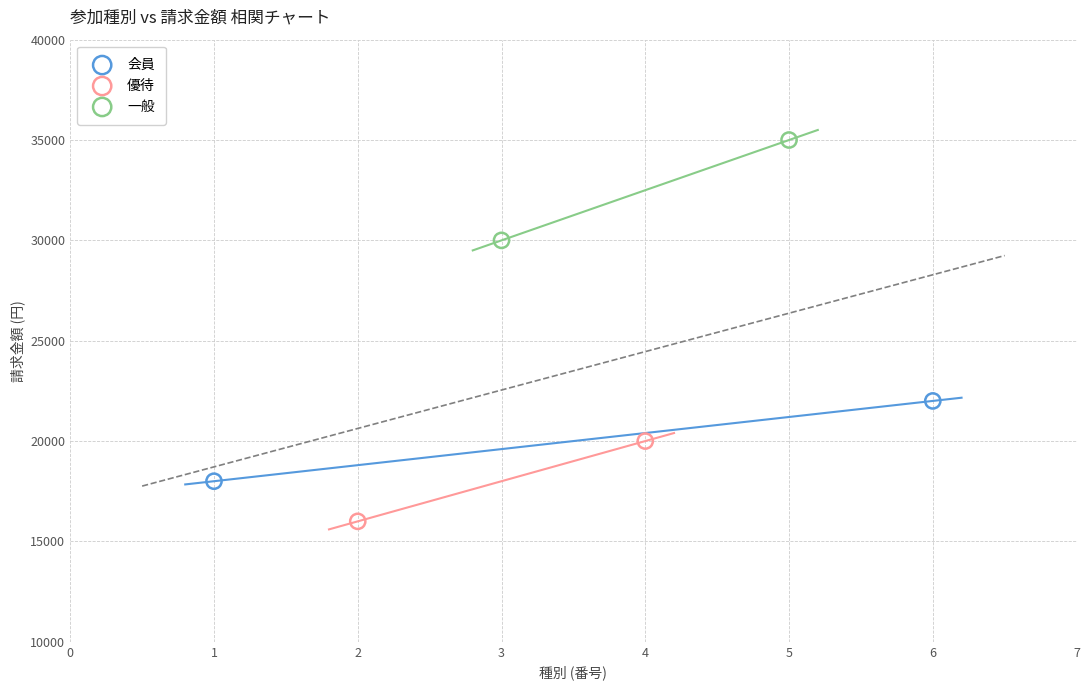

Which series contains the lowest Y value?

優待